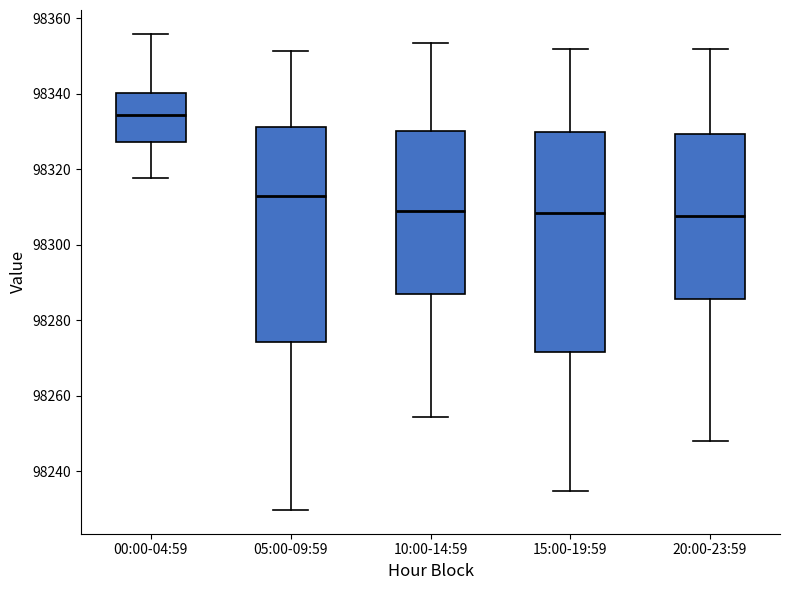

Reading left to right, read every box against the y-axis: the position of its median line, the range the box covers, and the ends of its whiskers. The values are not printed on the chart, so give them approximately, as read against the axis.

00:00-04:59: median 98334, box 98328 to 98340, whiskers 98318 to 98356
05:00-09:59: median 98312, box 98274 to 98332, whiskers 98230 to 98352
10:00-14:59: median 98308, box 98286 to 98330, whiskers 98254 to 98354
15:00-19:59: median 98308, box 98272 to 98330, whiskers 98234 to 98352
20:00-23:59: median 98308, box 98286 to 98330, whiskers 98248 to 98352